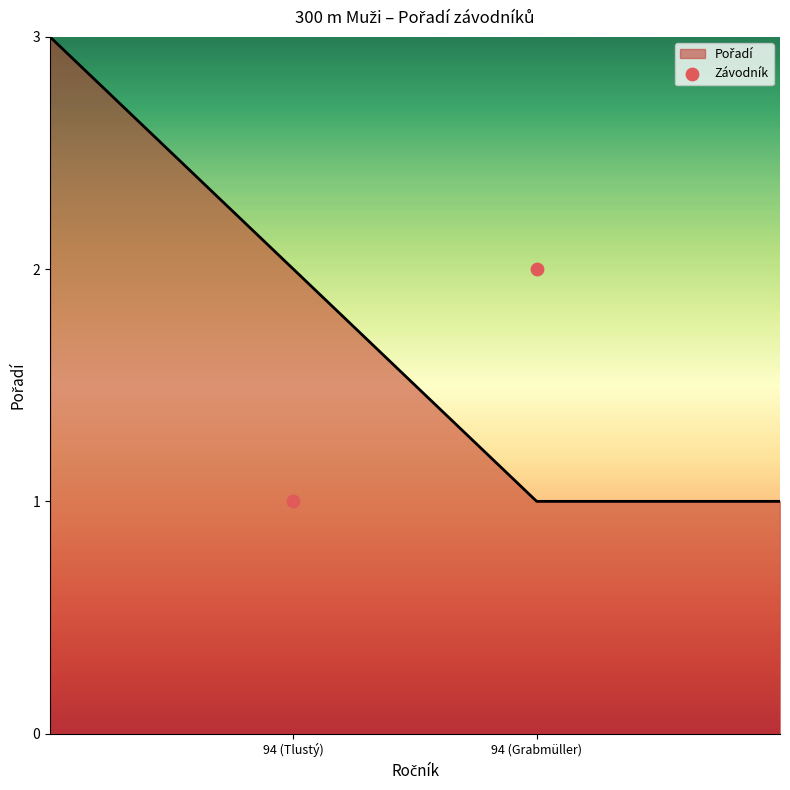

What is the ratio of the value at 94 (Tlustý) to the value at 94 (Grabmüller)?

0.5